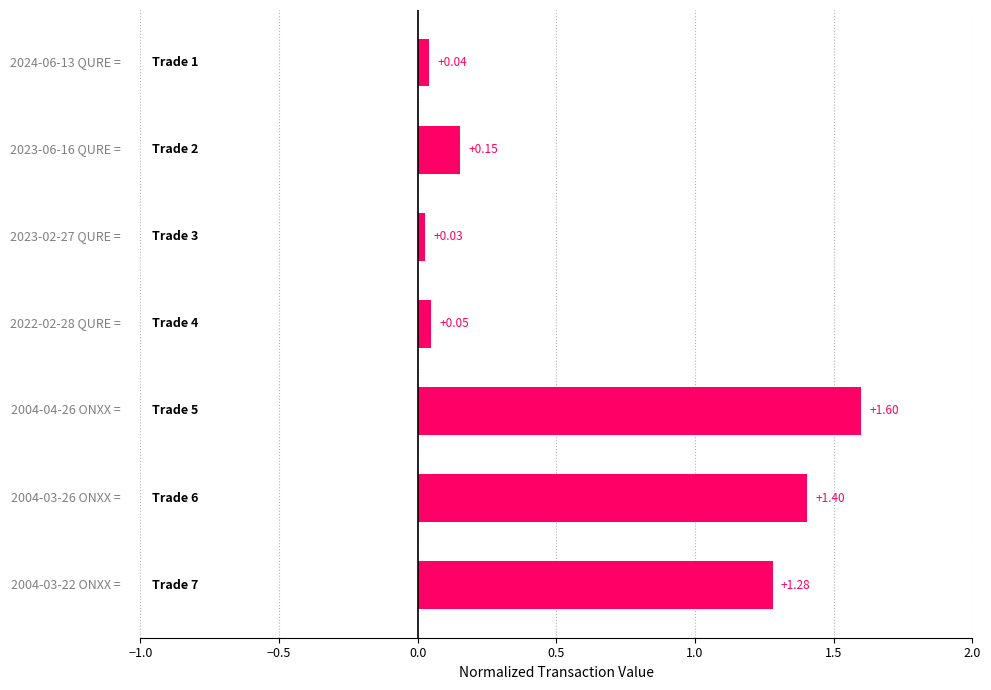

What is the average value?

0.7